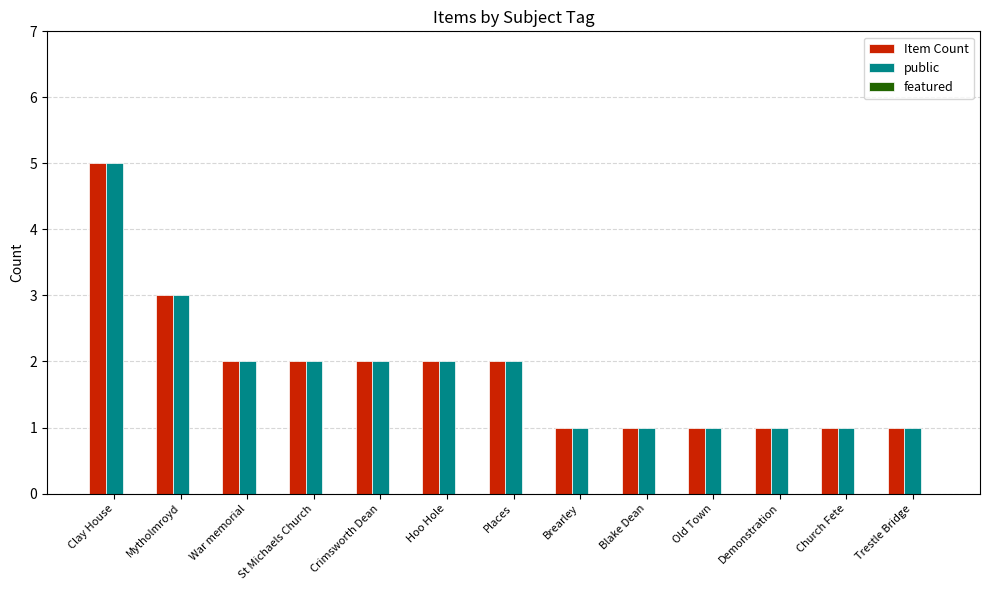

What value does the public series have at Demonstration?

1